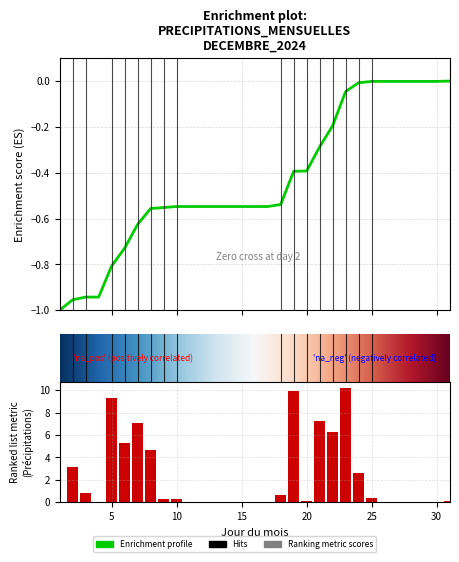

What is the difference between the maximum and minimum values?

10.2